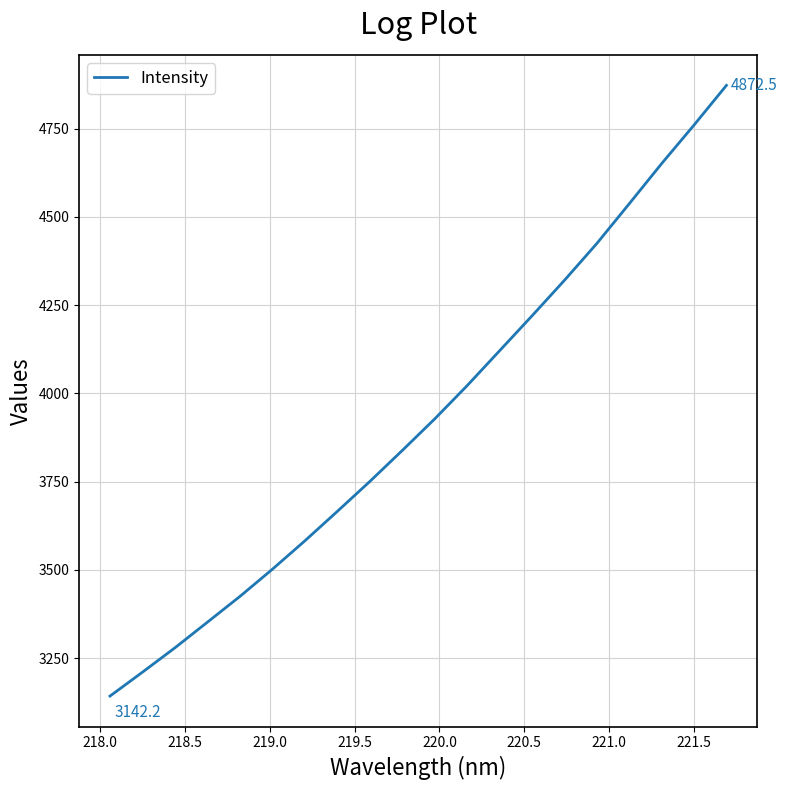

What is the difference between the maximum and minimum values?

1730.3